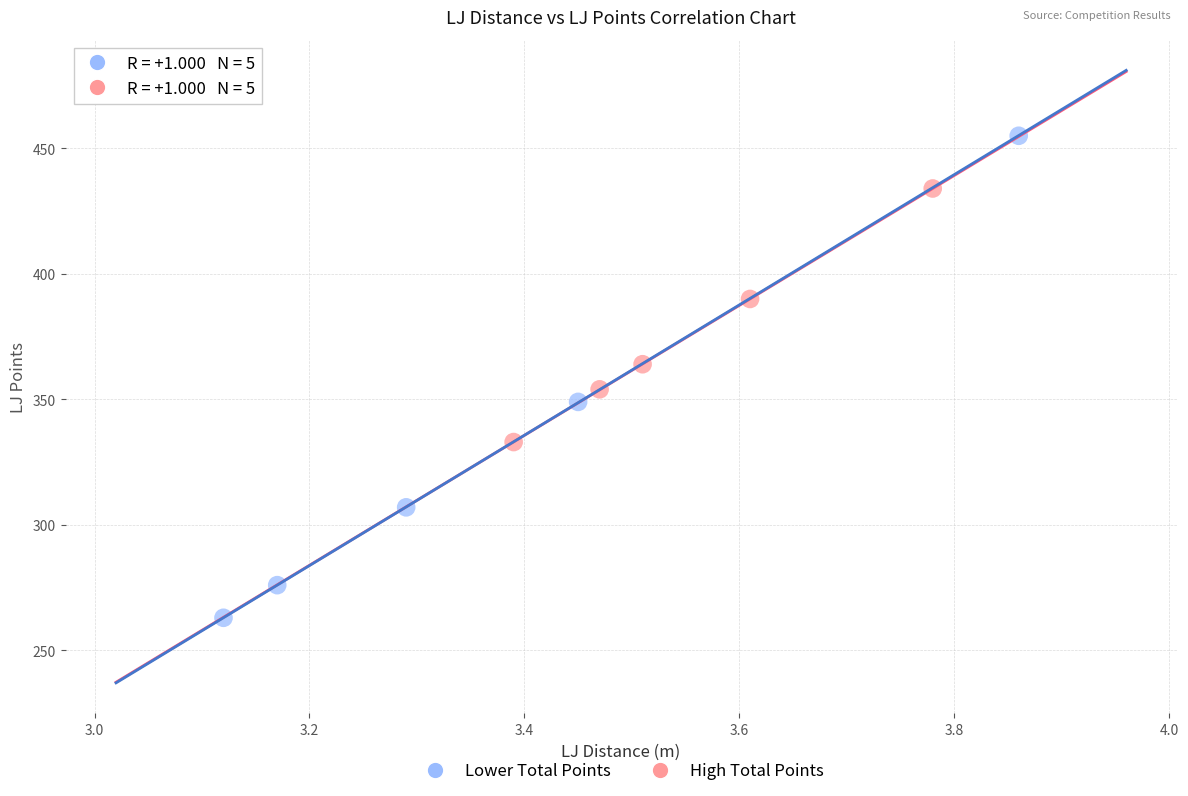

Which series reaches the minimum Y coordinate?

Lower Total Points